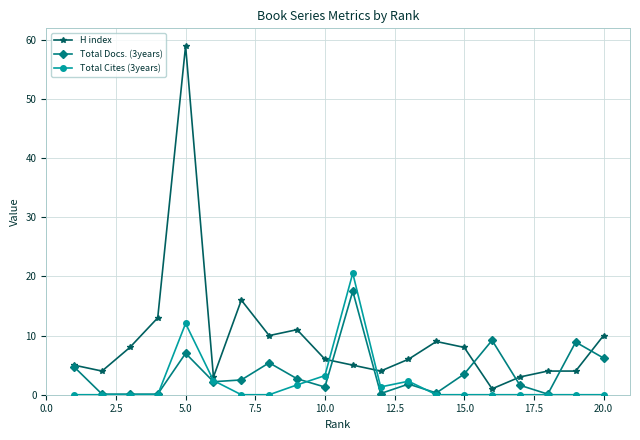

What is the greatest value displayed?

59.0